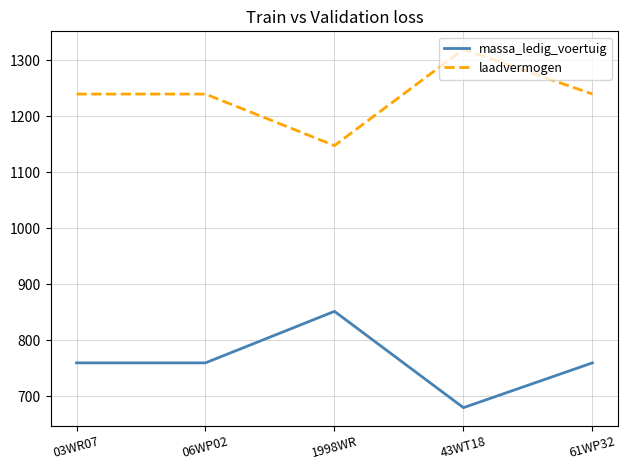

Rank the series by their maximum value, from lowest to highest.

massa_ledig_voertuig, laadvermogen